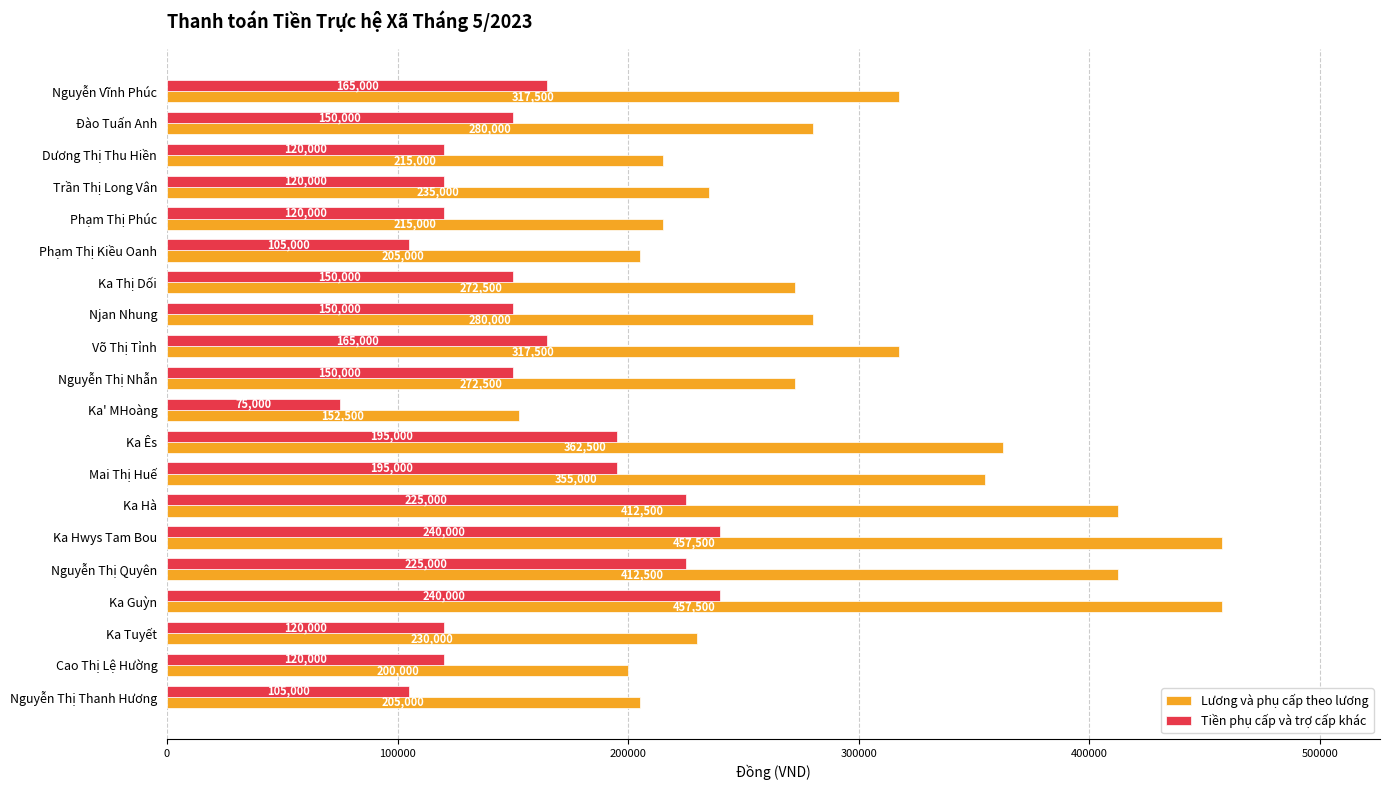

What is the difference between the maximum and second lowest values in the Tiền phụ cấp và trợ cấp khác series?

135000